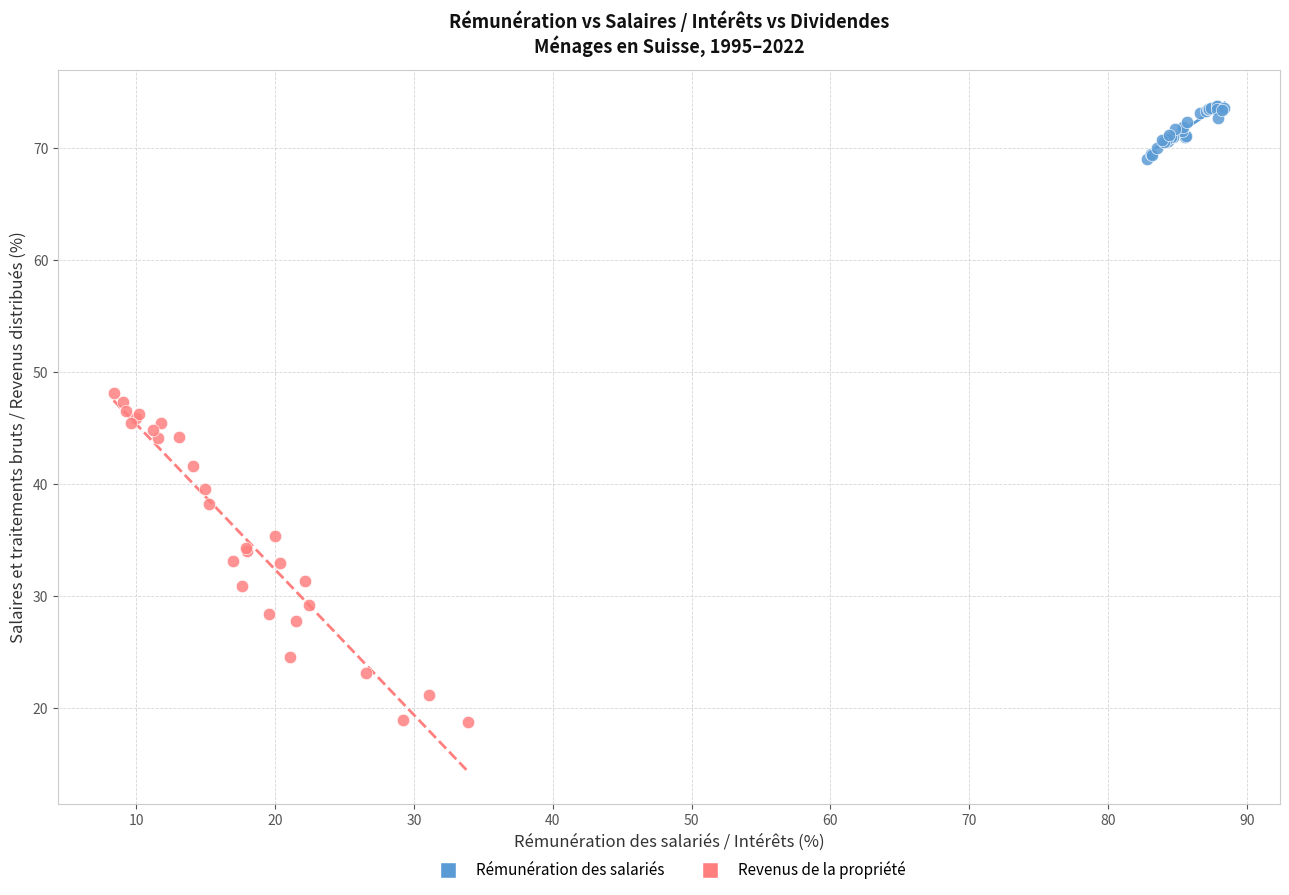

Which series contains the highest Y value?

Rémunération des salariés